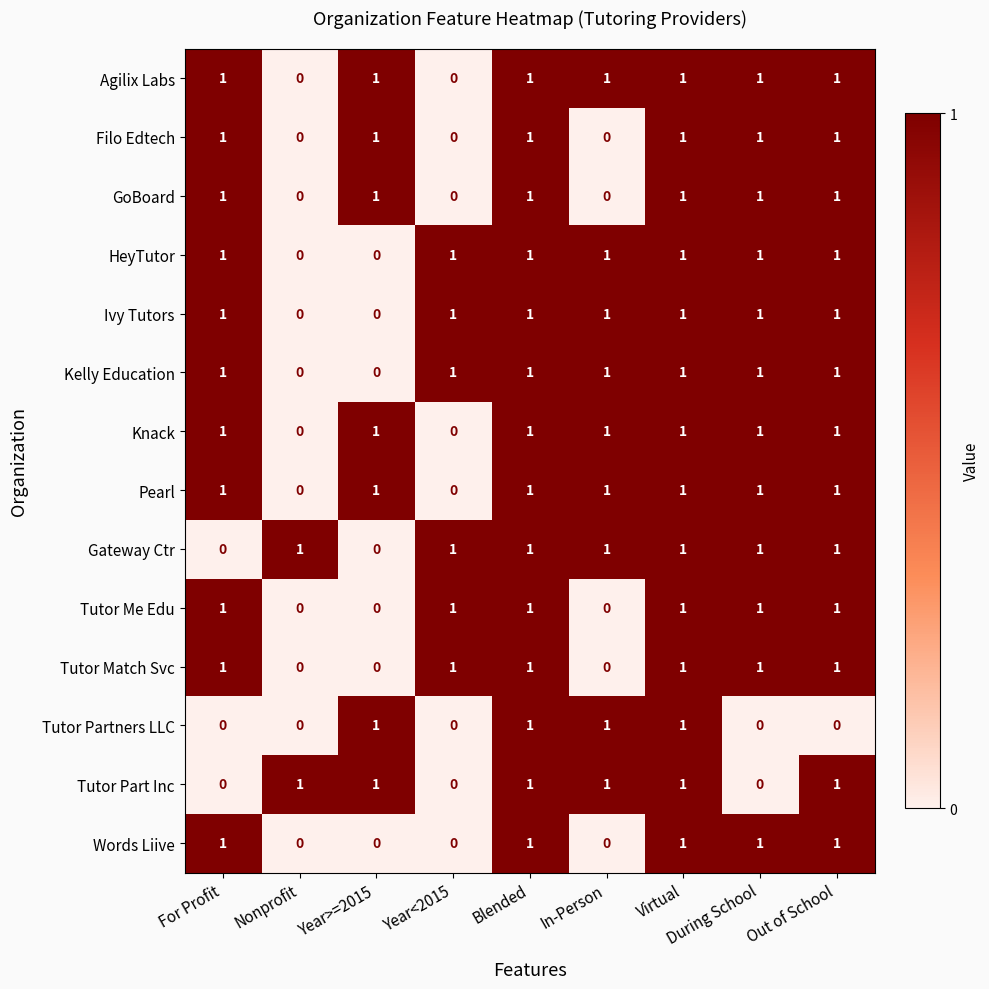

What is the sum of all Gateway Ctr values?

7